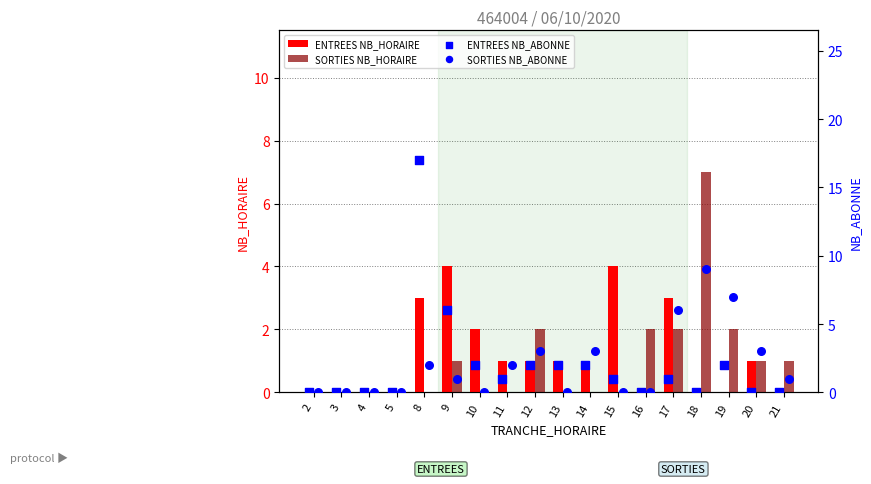

Which series reaches the minimum Y coordinate?

ENTREES NB_HORAIRE